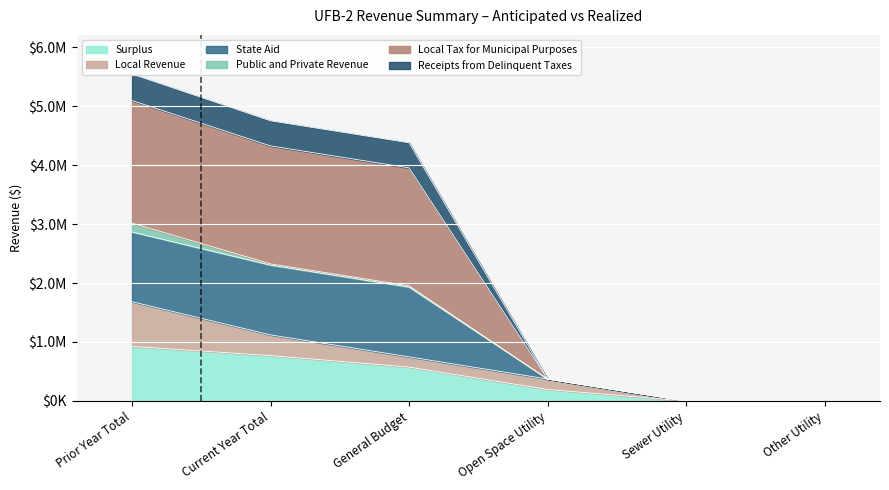

How many values in Surplus are above zero?

4